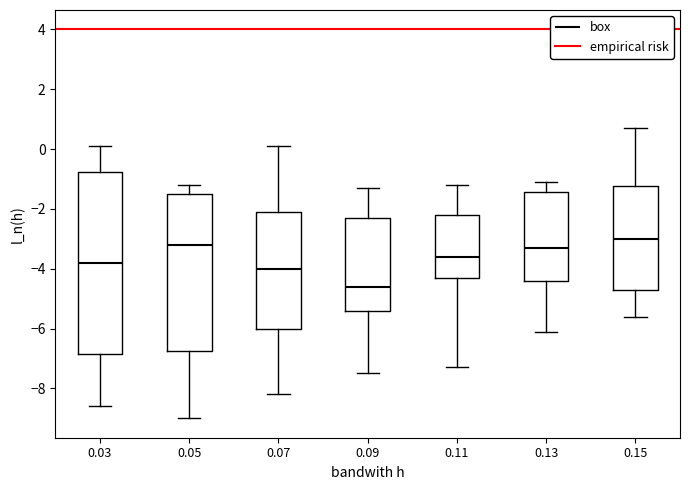

Where does the median line of the box at x = 0.05 sit on the y-axis? The values are not printed on the chart, so give them approximately, as read against the axis.

-3.2